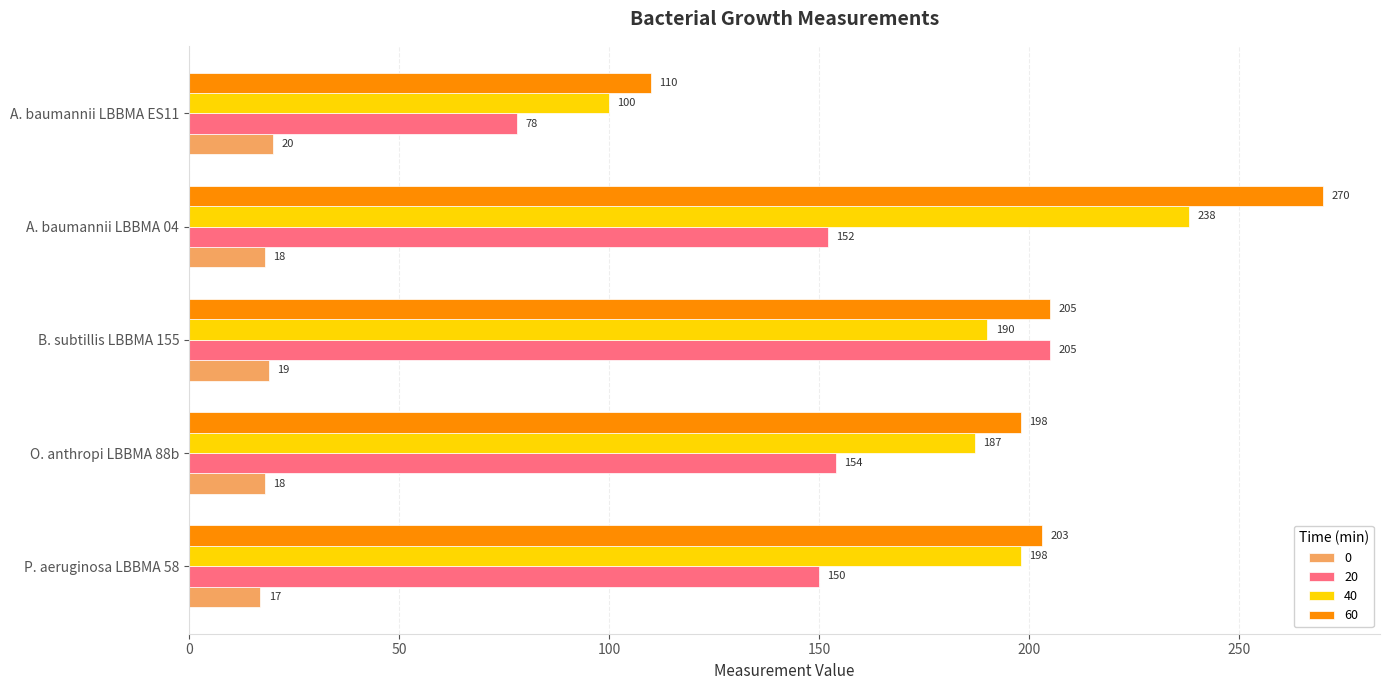

At which category is the sum across all series the highest?

A. baumannii LBBMA 04